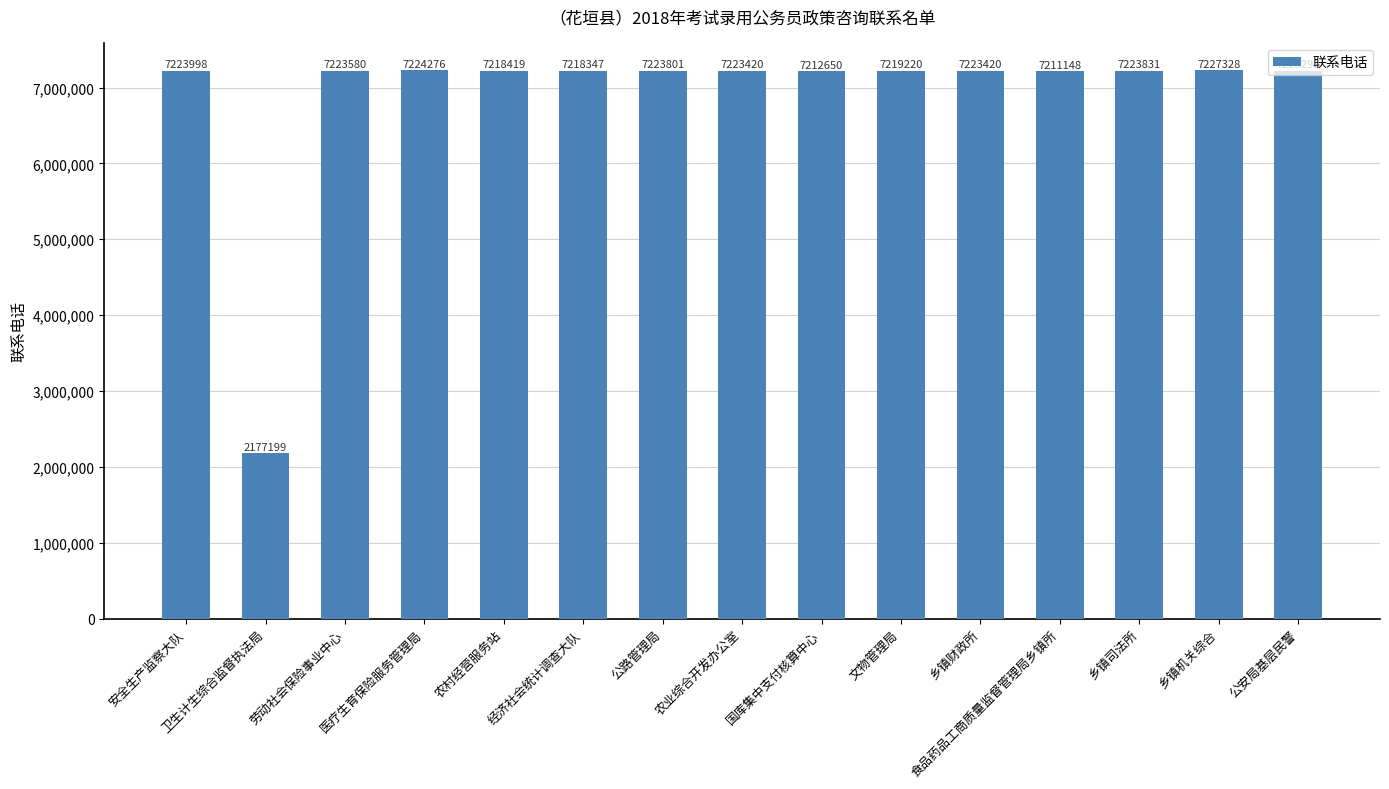

What is the difference between the values at 公安局基层民警 and 文物管理局?

4072